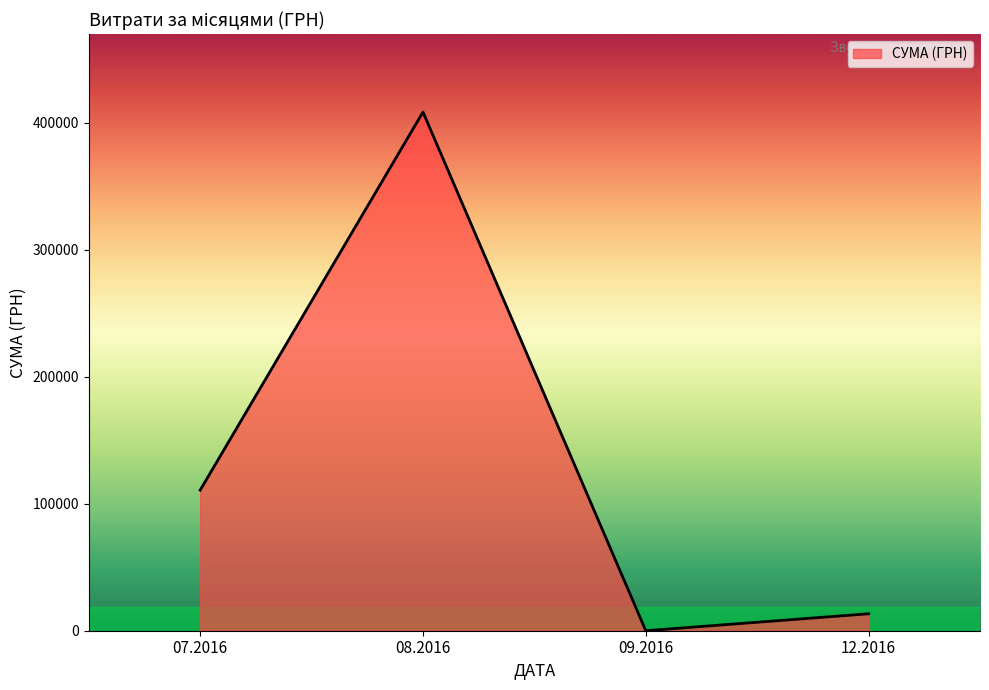

At which category does the chart reach its minimum across all series?

09.2016